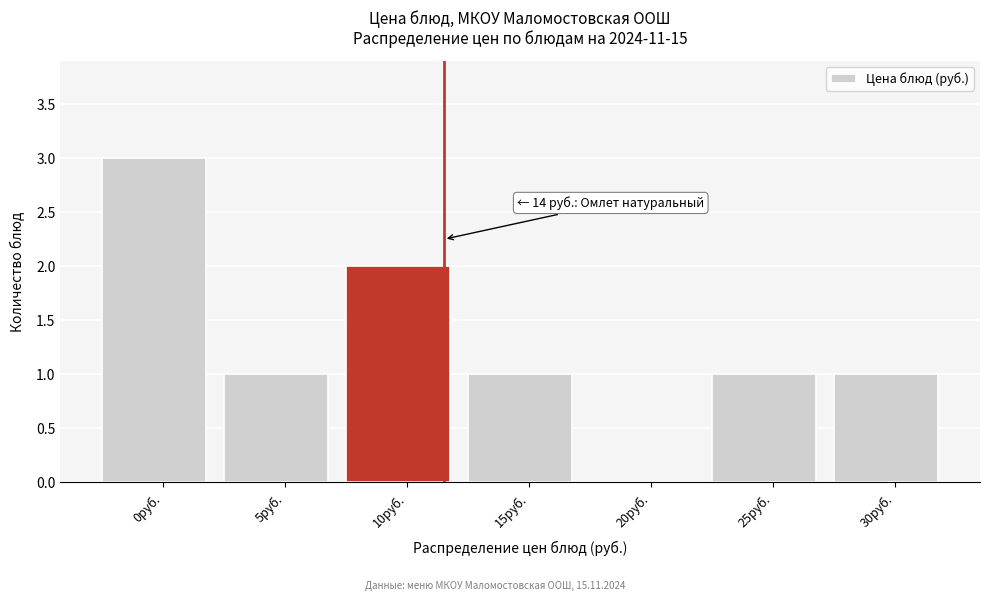

Reading right to left, extract all data points from this chart.

30руб.=1	25руб.=1	20руб.=0	15руб.=1	10руб.=2	5руб.=1	0руб.=3